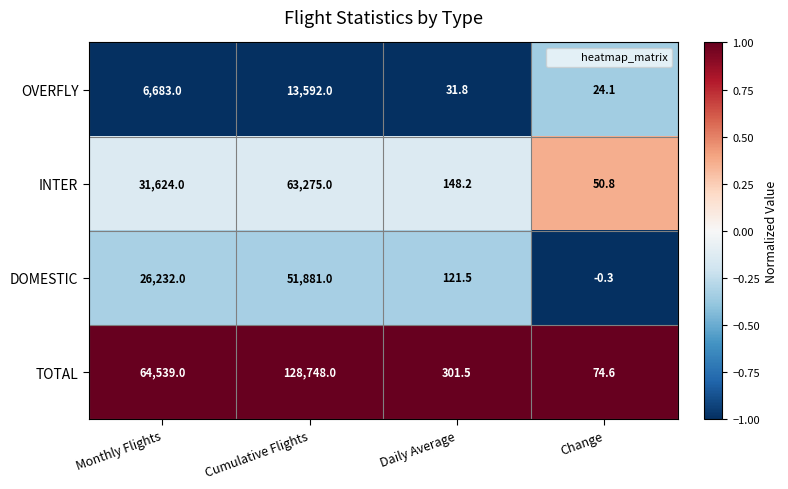

What is the sum of all INTER values?

95098.0